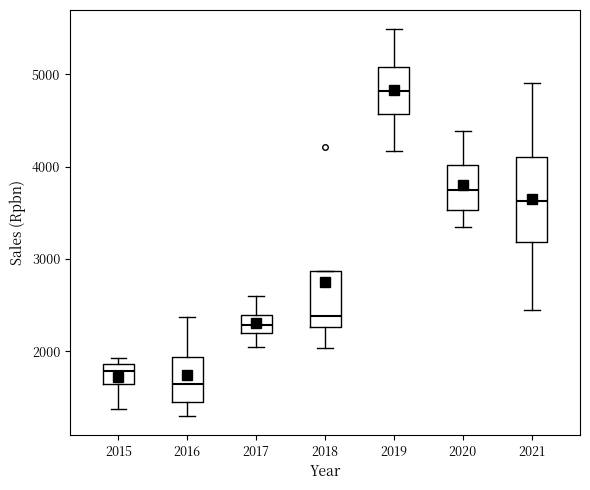

Which box is the tallest, from its lower edge to its upper edge?

2021